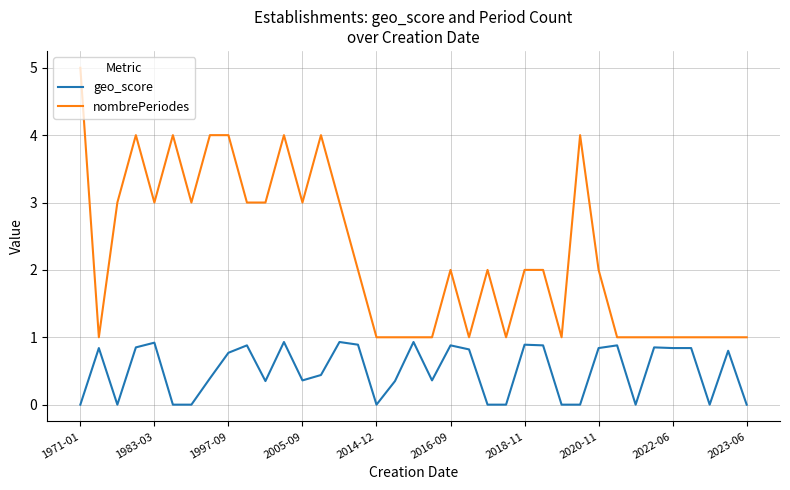

What is the difference between the maximum and minimum values in the geo_score series?

0.9